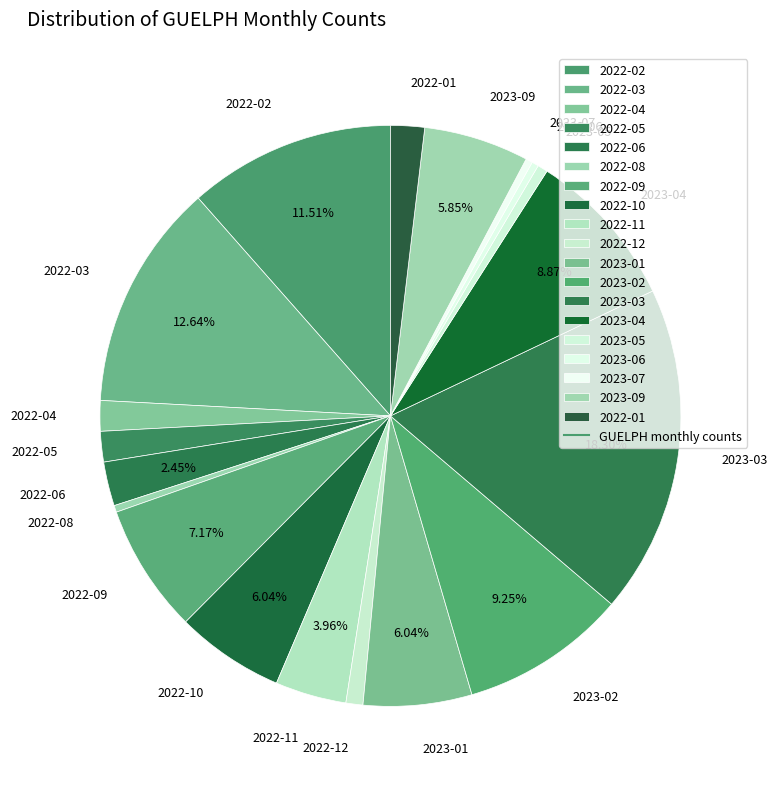

Does any single category account for the majority?

No